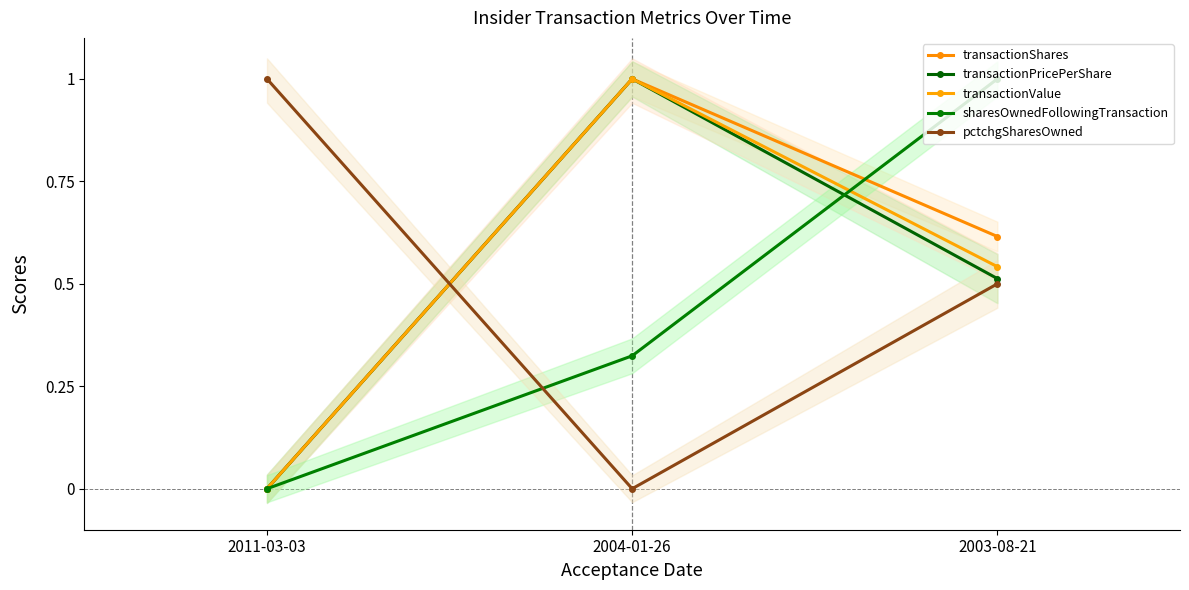

Which series changed the most between 2011-03-03 and 2003-08-21?

sharesOwnedFollowingTransaction